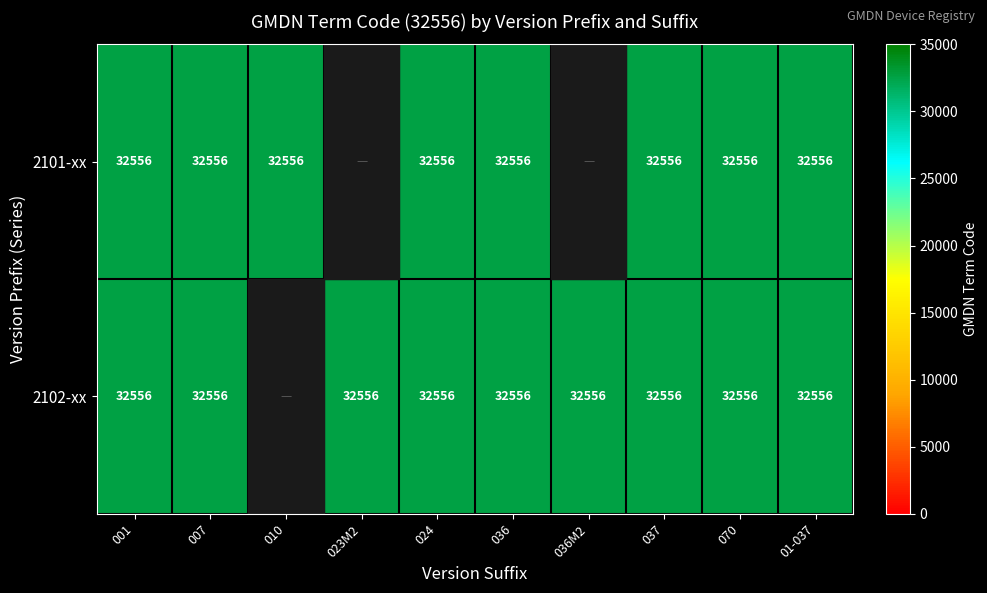

What is the sum of the 2102-xx values at 037 and 007?

65112